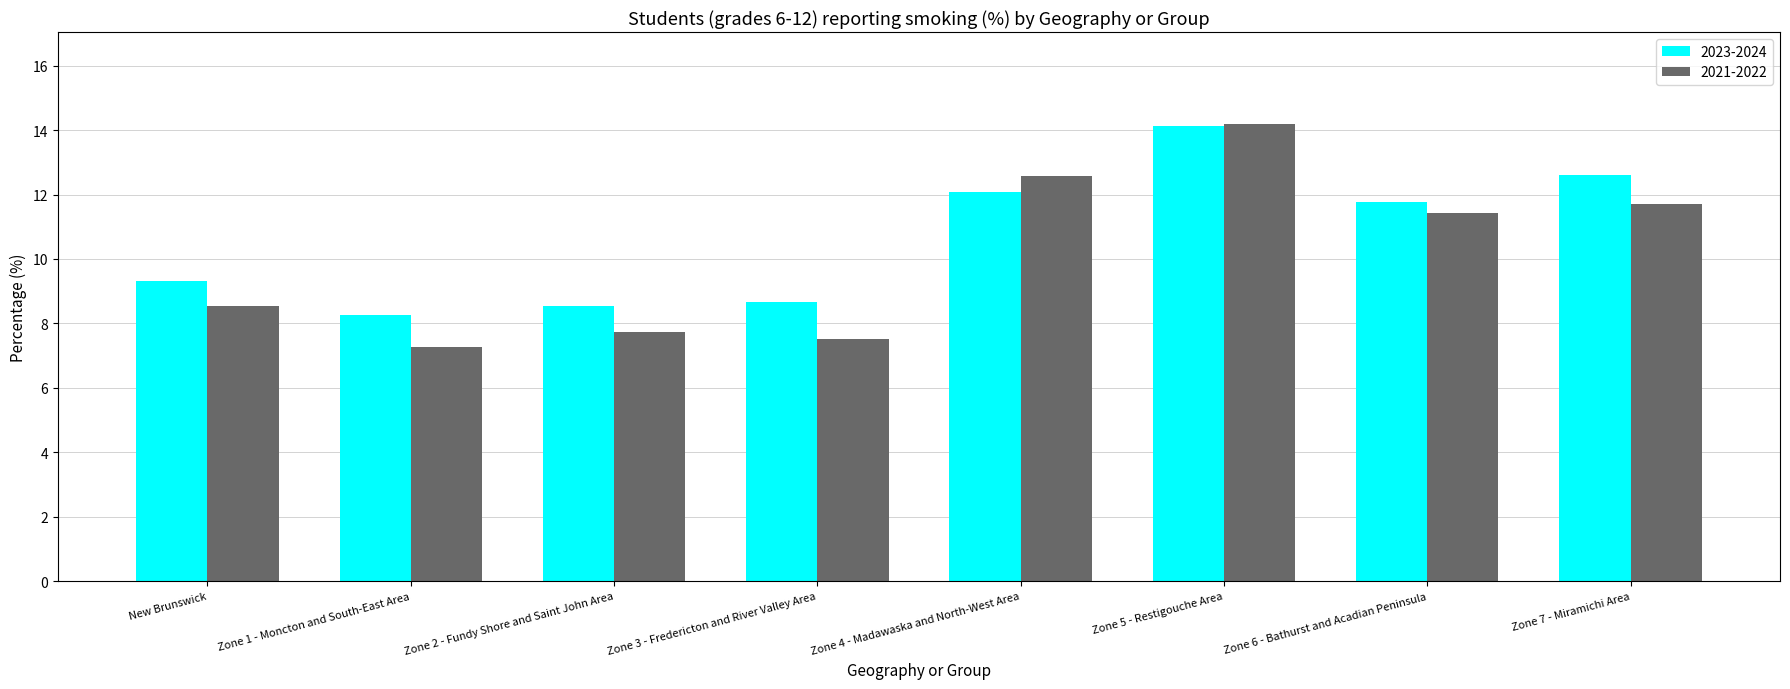

Reading left to right, transcribe all the data shown in this chart.

2023-2024: New Brunswick=9.3	Zone 1 - Moncton and South-East Area=8.3	Zone 2 - Fundy Shore and Saint John Area=8.5	Zone 3 - Fredericton and River Valley Area=8.7	Zone 4 - Madawaska and North-West Area=12.1	Zone 5 - Restigouche Area=14.1	Zone 6 - Bathurst and Acadian Peninsula=11.8	Zone 7 - Miramichi Area=12.6
2021-2022: New Brunswick=8.6	Zone 1 - Moncton and South-East Area=7.3	Zone 2 - Fundy Shore and Saint John Area=7.7	Zone 3 - Fredericton and River Valley Area=7.5	Zone 4 - Madawaska and North-West Area=12.6	Zone 5 - Restigouche Area=14.2	Zone 6 - Bathurst and Acadian Peninsula=11.4	Zone 7 - Miramichi Area=11.7